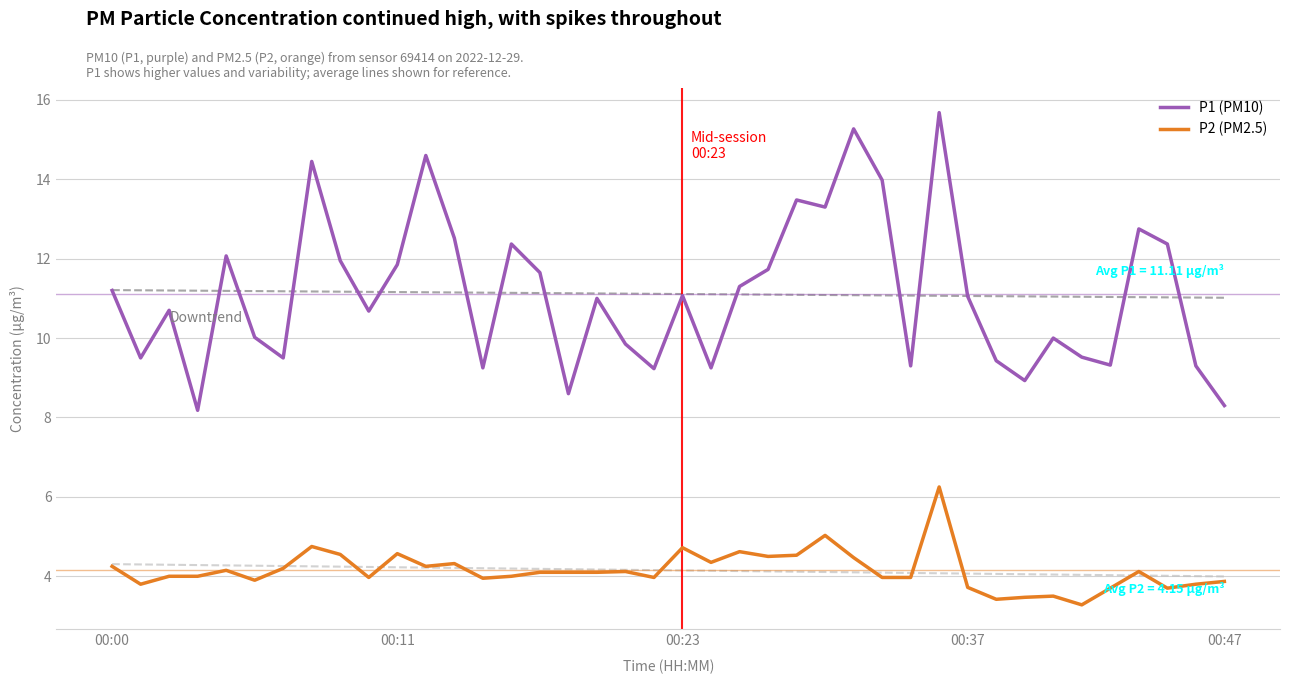

What is the value of the P2 (PM2.5) point at the 21st from the left?

4.7